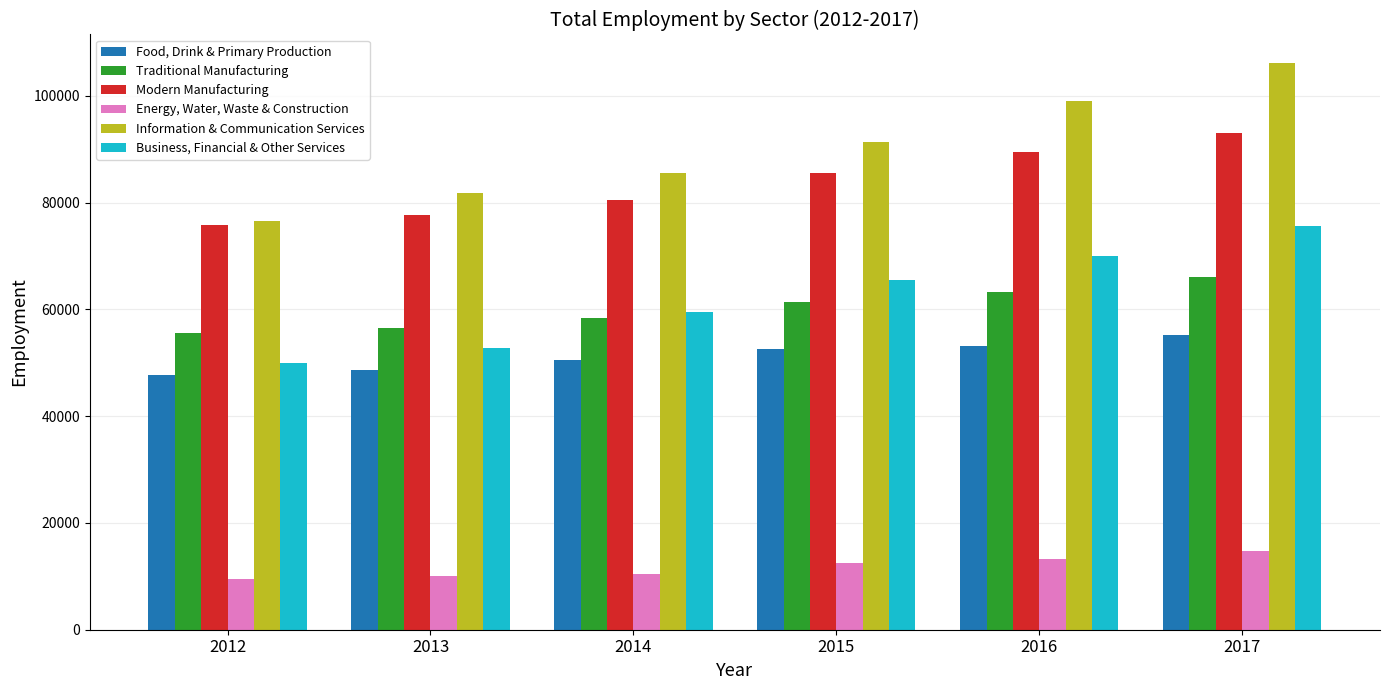

The Modern Manufacturing series shows 80539 at 2014. True or false?

True